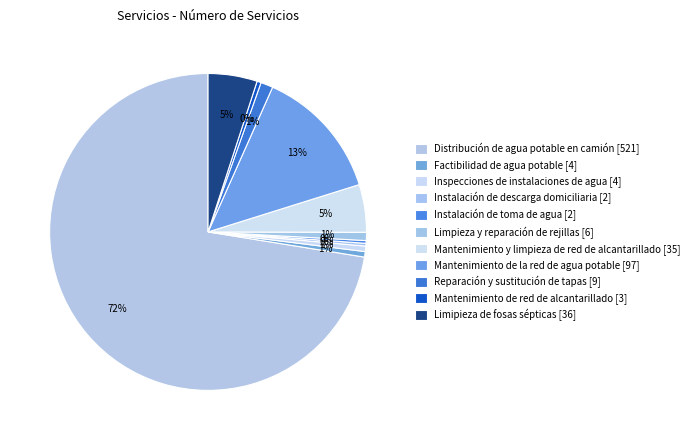

Which slice is the smallest?

Instalación de descarga domiciliaria